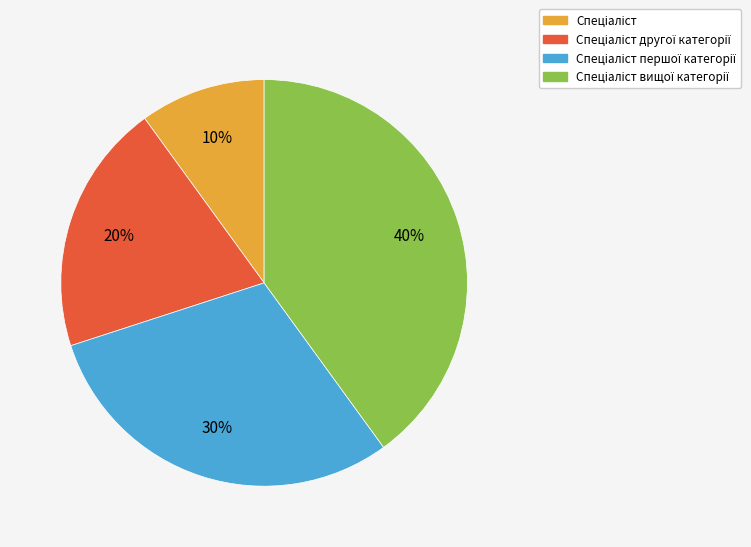

To the nearest percent, what is the average slice percentage?

25%